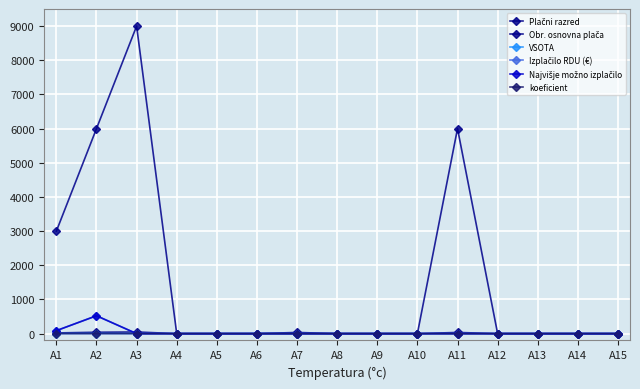

Does the chart have visible grid lines?

Yes